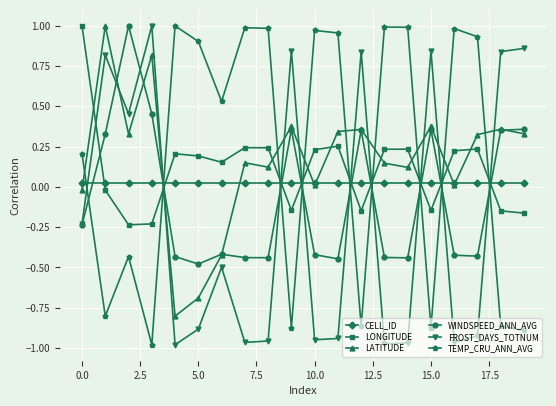

How many intersections are there between FROST_DAYS_TOTNUM and LONGITUDE?

9